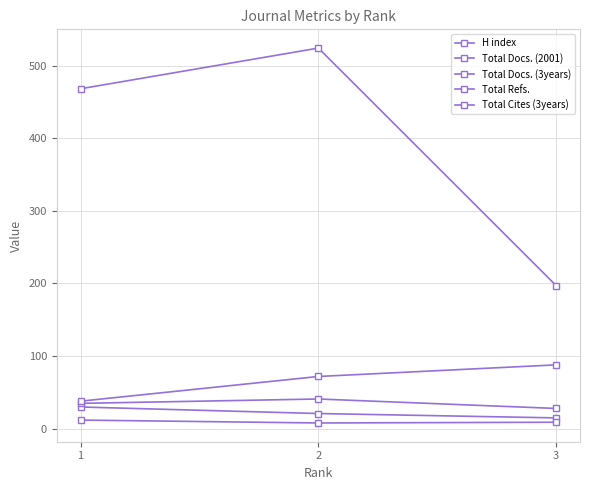

Rank the categories by H index value from highest to lowest.

1, 2, 3